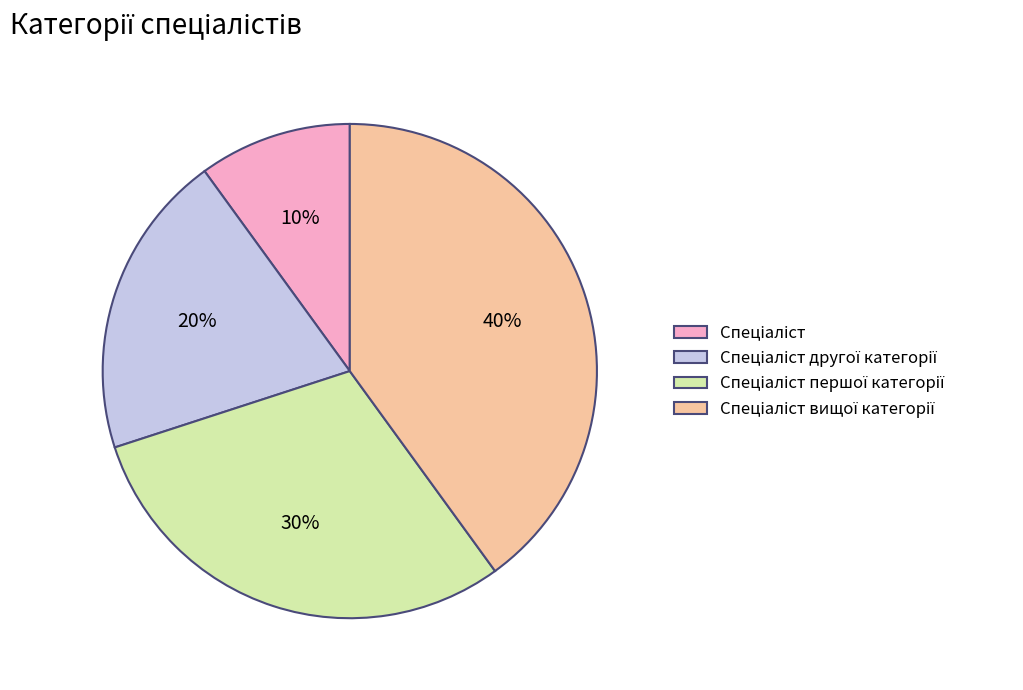

Does any single category account for the majority?

No